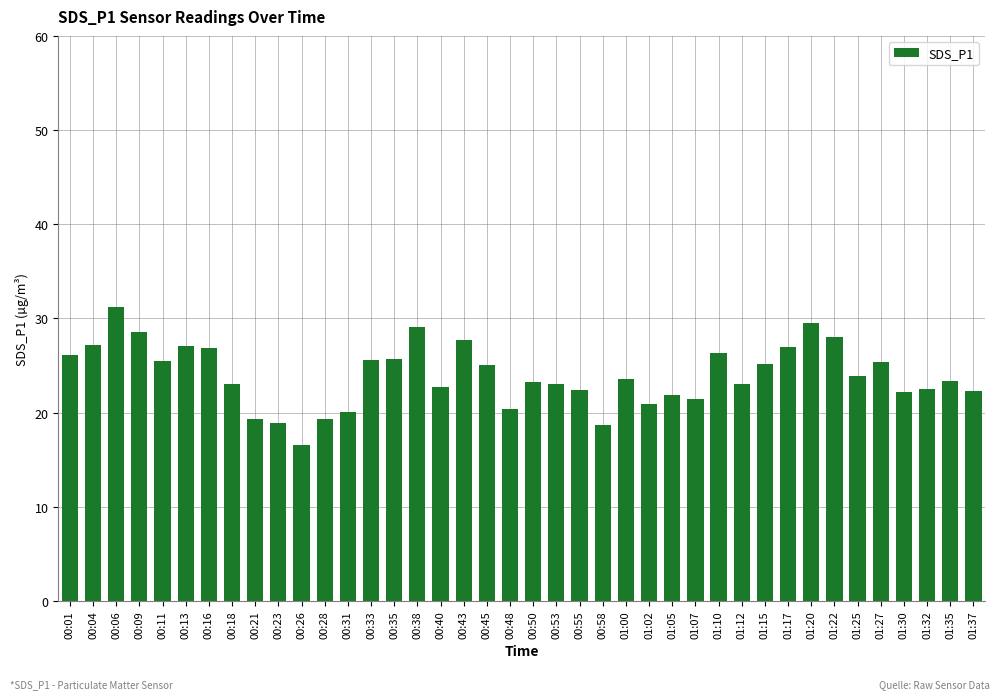

What value does the data have at 00:28?

19.3